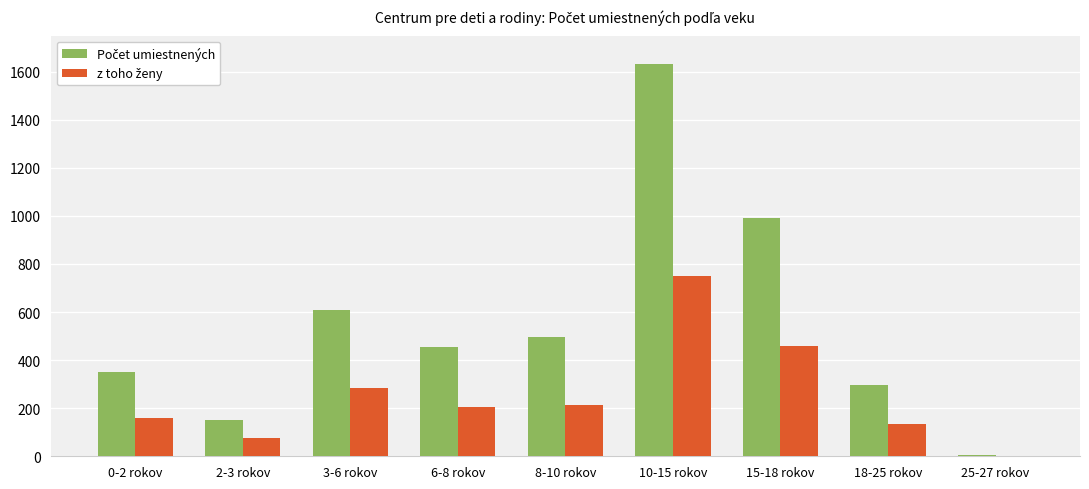

How many series are shown in this chart?

2